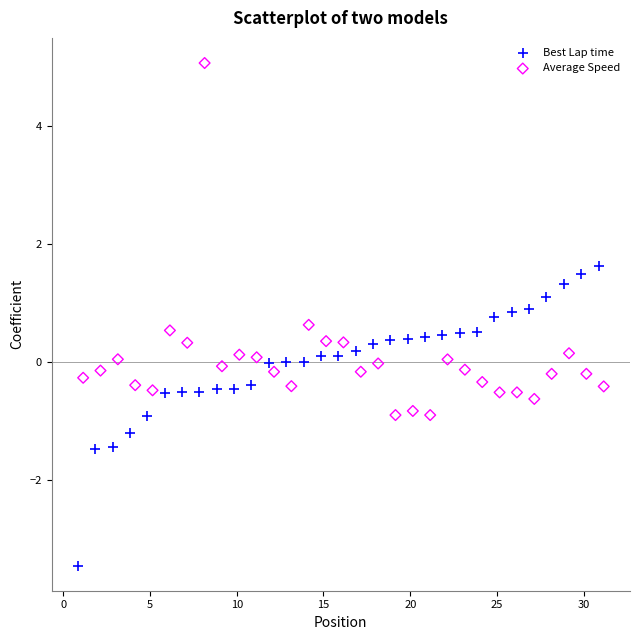

Which series has the widest spread of Y values?

Average Speed